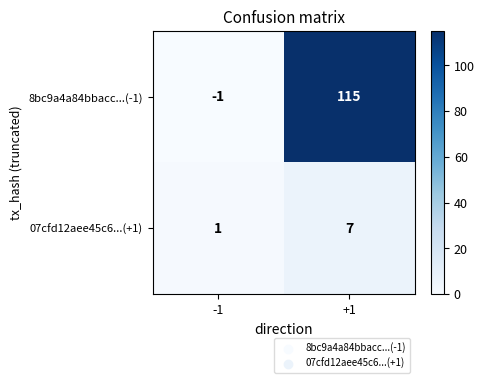

What is the maximum value shown in the chart?

115